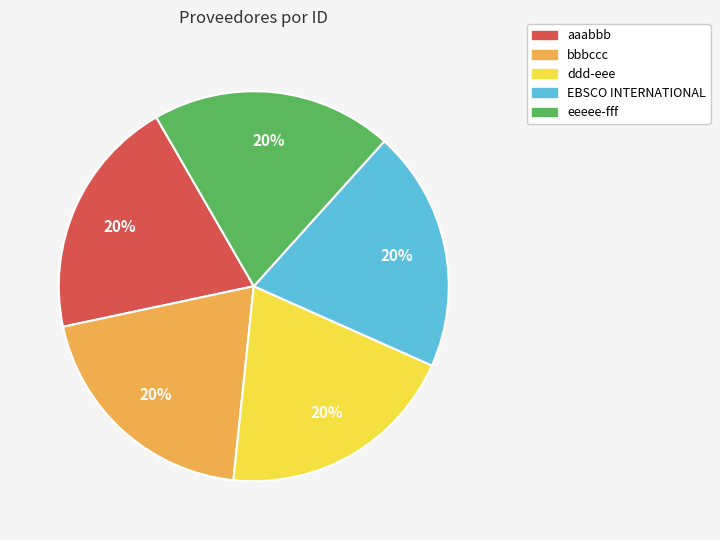

Is eeeee-fff the majority of the pie?

No